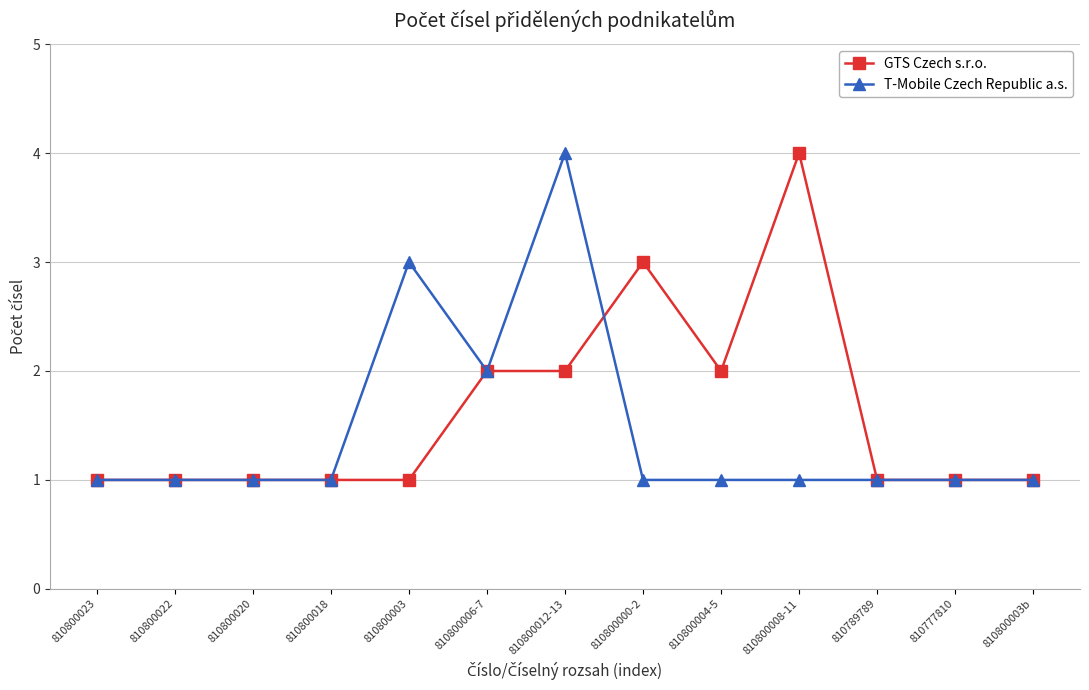

What are all the series names shown in the legend?

GTS Czech s.r.o., T-Mobile Czech Republic a.s.